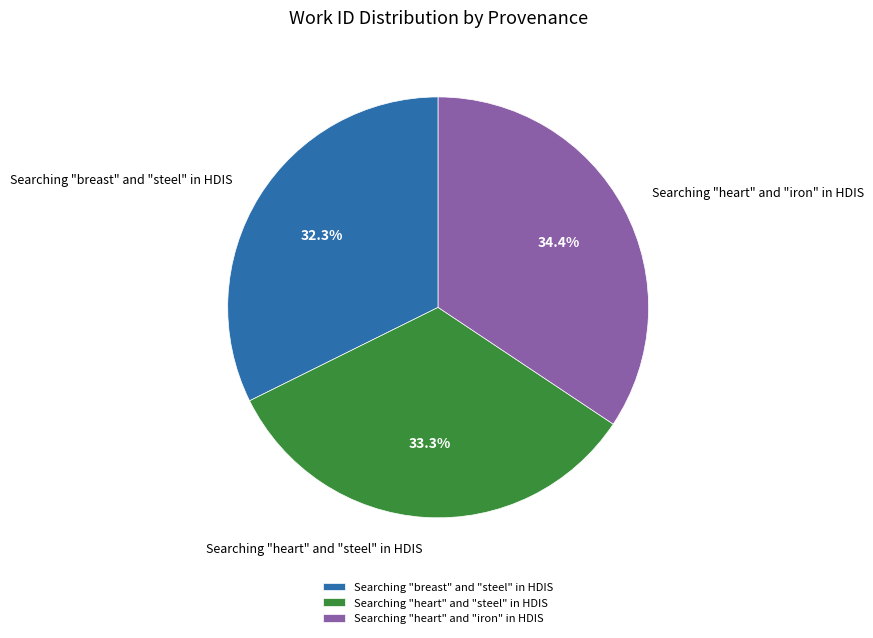

What percentage is NOT represented by Searching "heart" and "iron" in HDIS?

65.6%